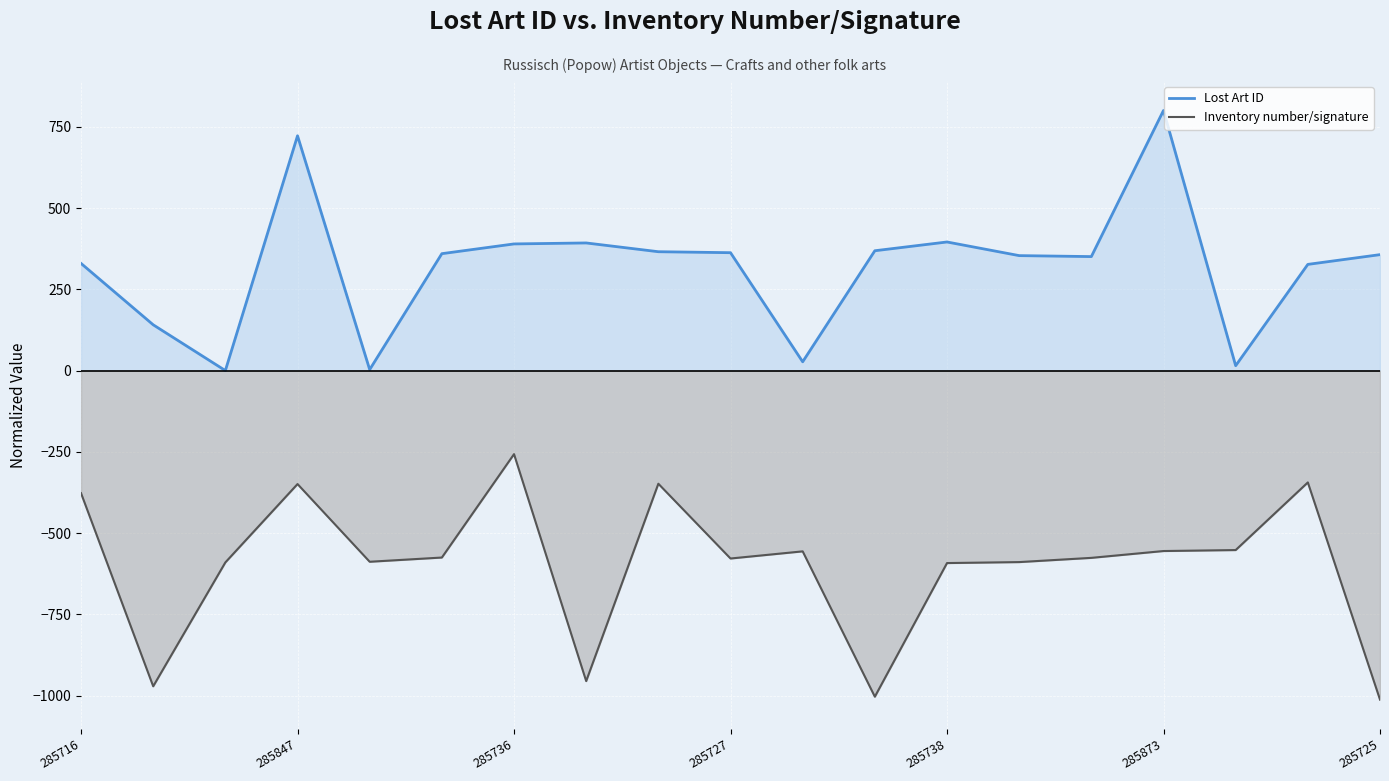

At which label does Lost Art ID reach its peak?

285873